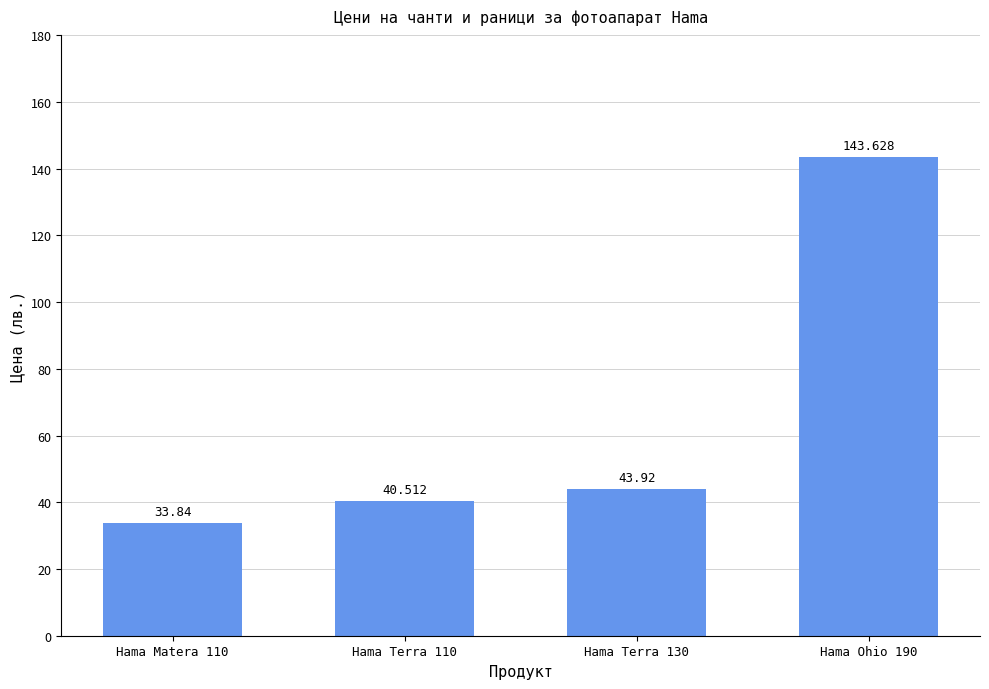

At which category does the chart reach its peak across all series?

Hama Ohio 190